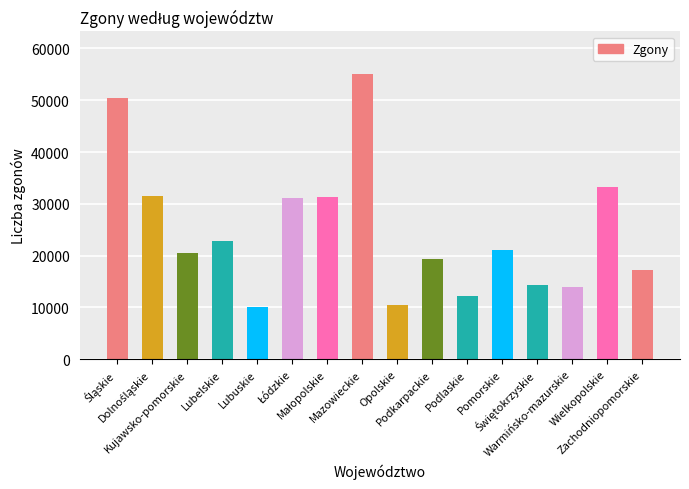

What is the value of the 1st bar from the left?

50421